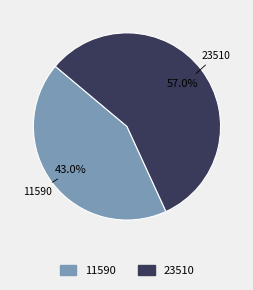

How many segments does this pie chart have?

2